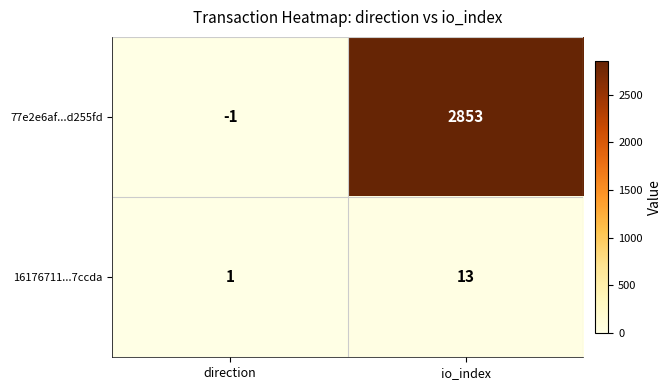

Which series changed the most between direction and io_index?

77e2e6af...d255fd